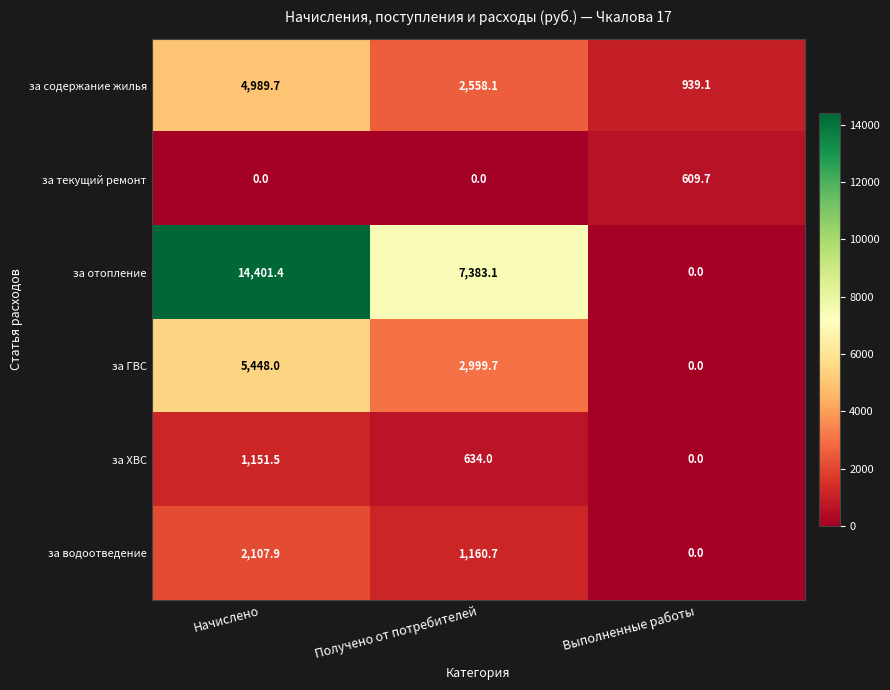

How many values in the за отопление series are below 7383?

1